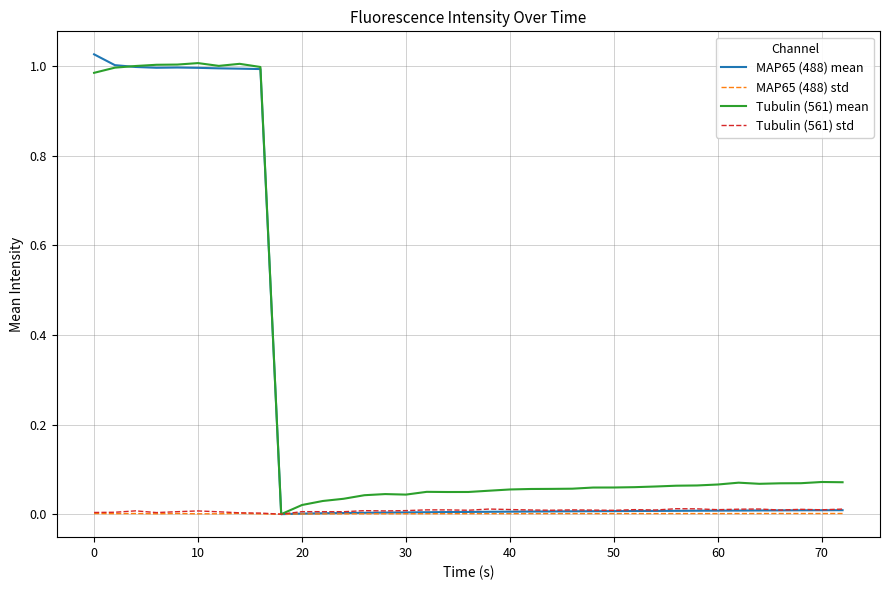

How many lines are shown in the chart?

4